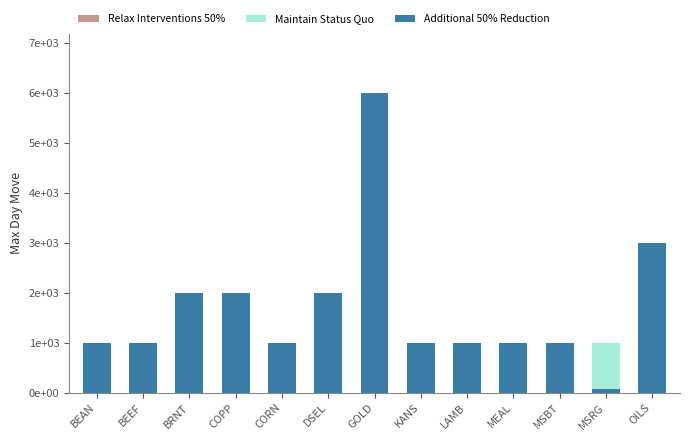

How many values in the Additional 50% Reduction series exceed 1000?

5